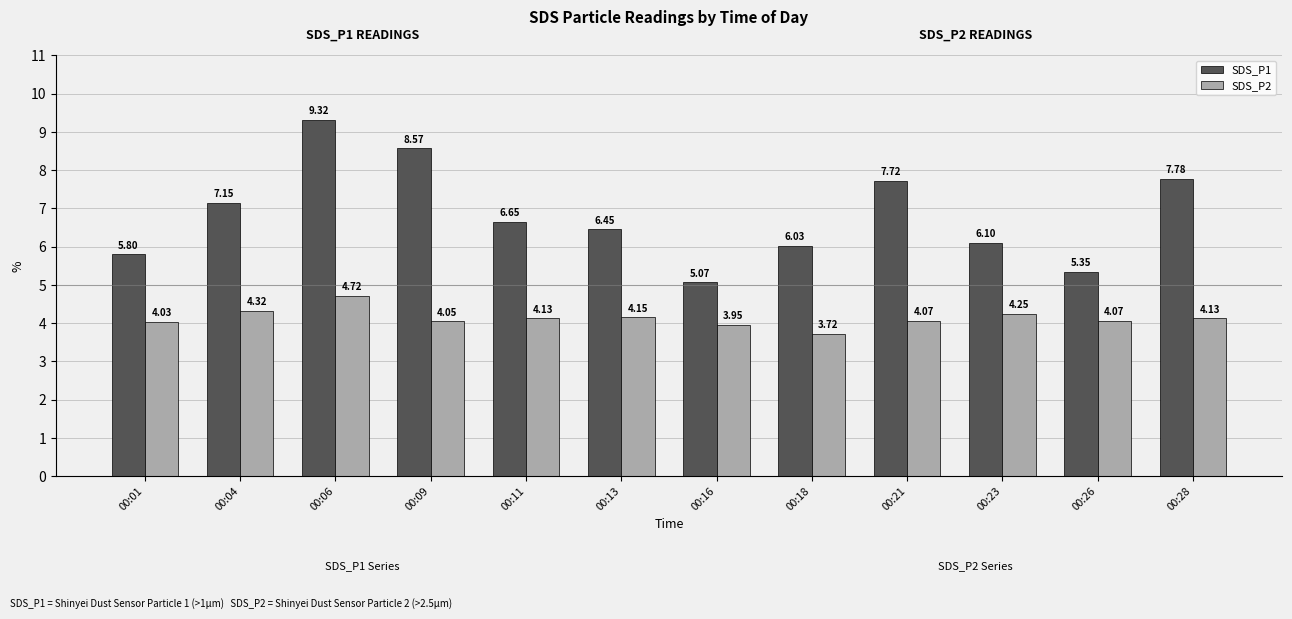

What is the greatest value displayed?

9.3